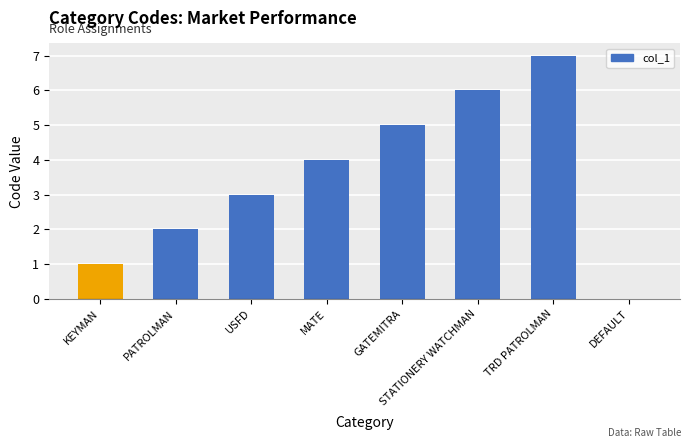

Which has a higher value, GATEMITRA or PATROLMAN?

GATEMITRA